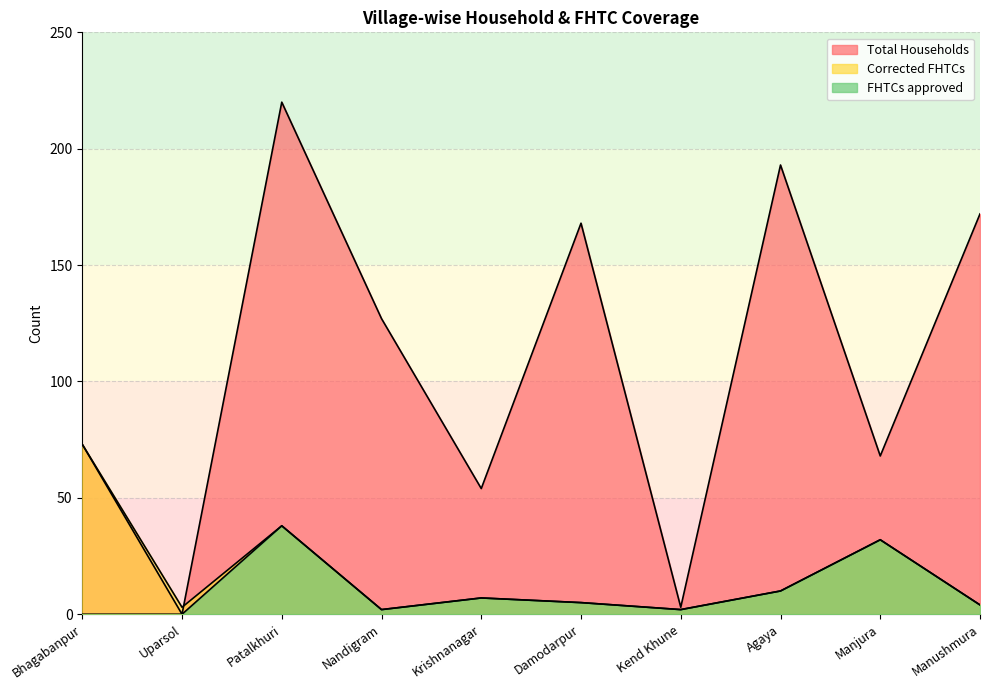

Does the chart display data point markers on the line(s)?

No